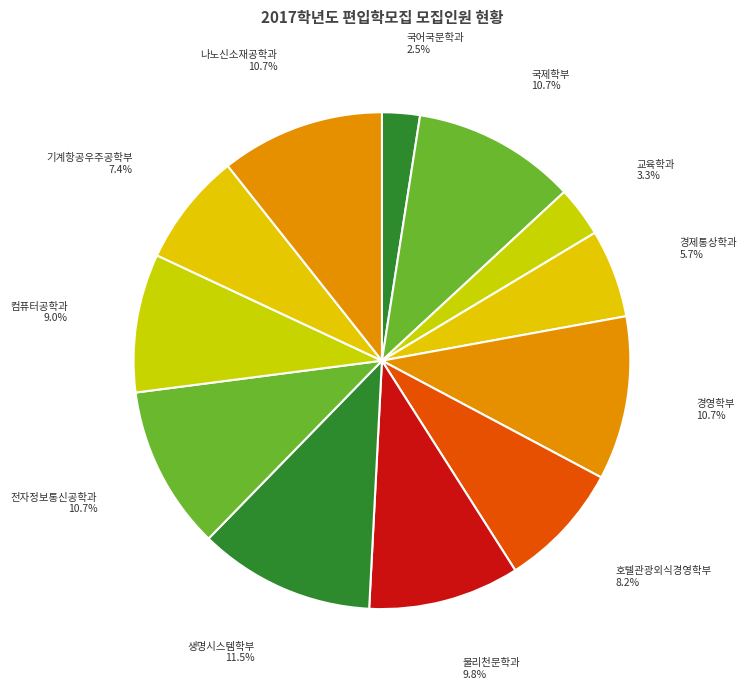

Do 기계항공우주공학부 and 물리천문학과 together represent more than half of the pie?

No